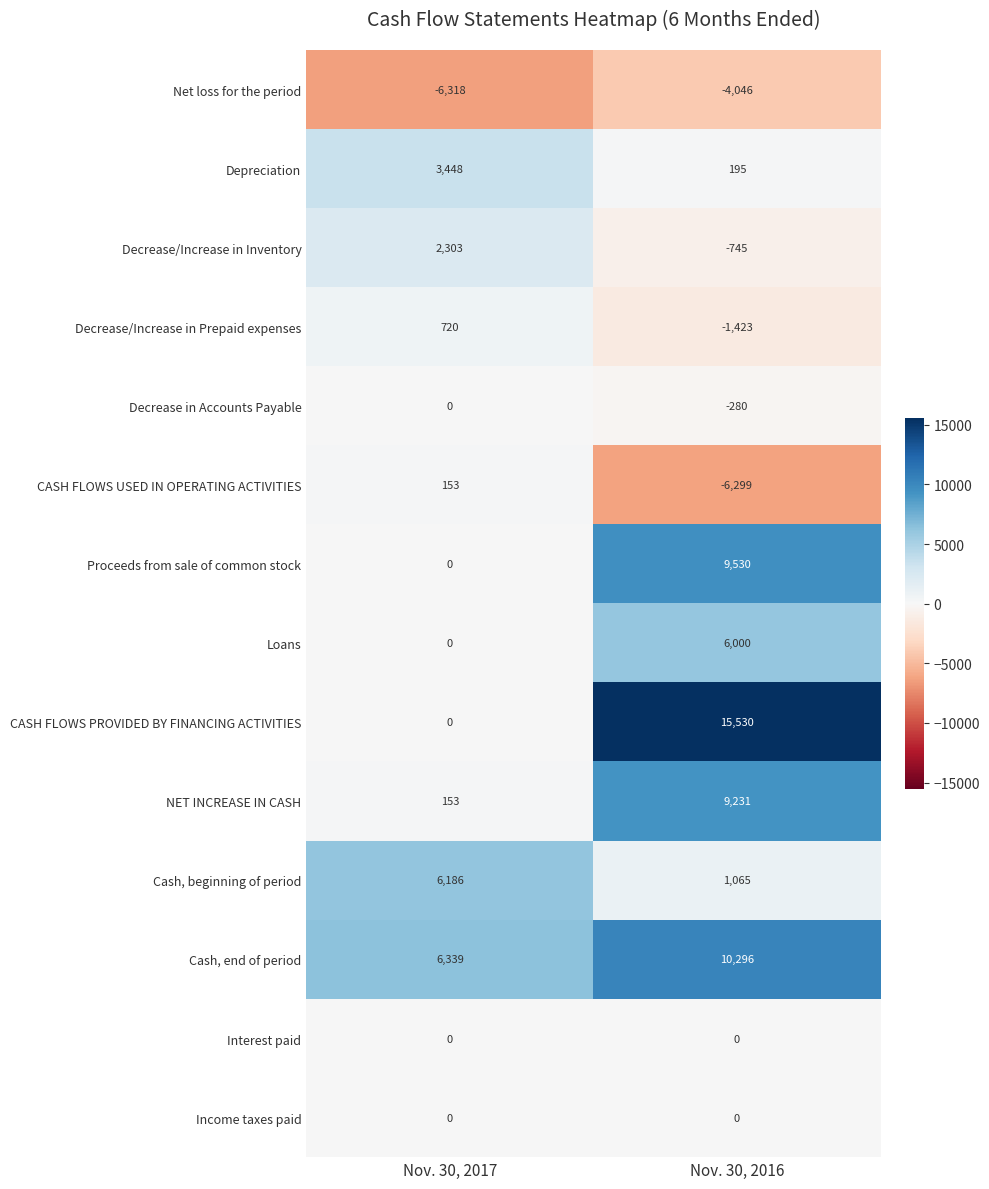

Rank the categories by CASH FLOWS USED IN OPERATING ACTIVITIES value from lowest to highest.

Nov. 30, 2016, Nov. 30, 2017